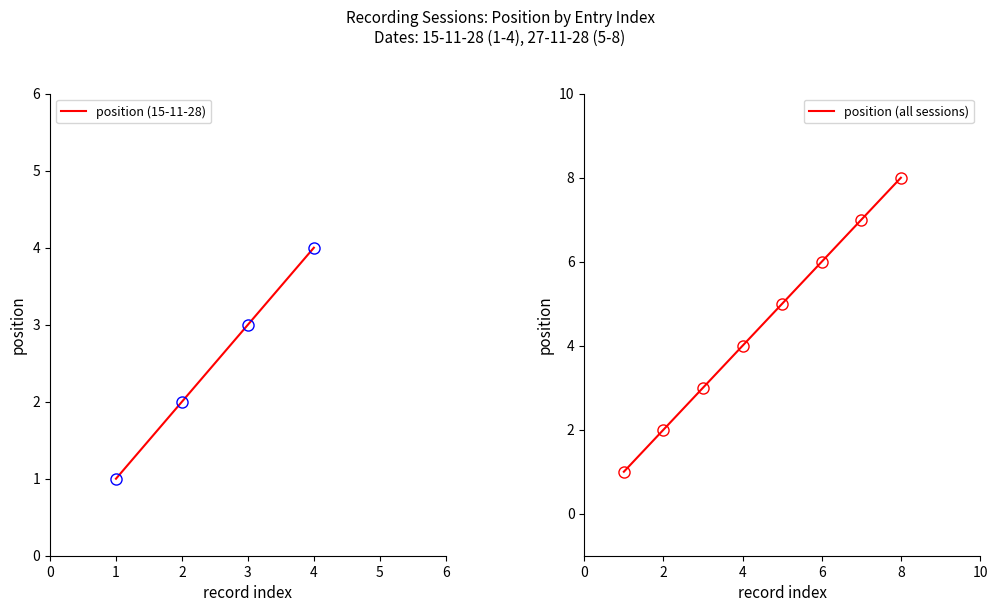

True or false: the data shows 1 at 15-11-28.

False